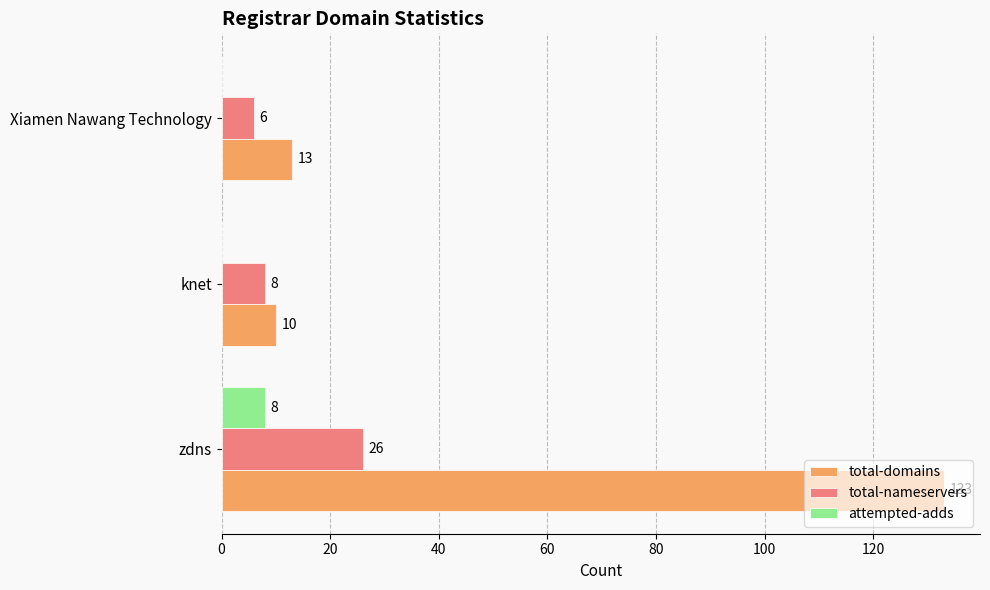

Which series has the largest range (max minus min)?

total-domains